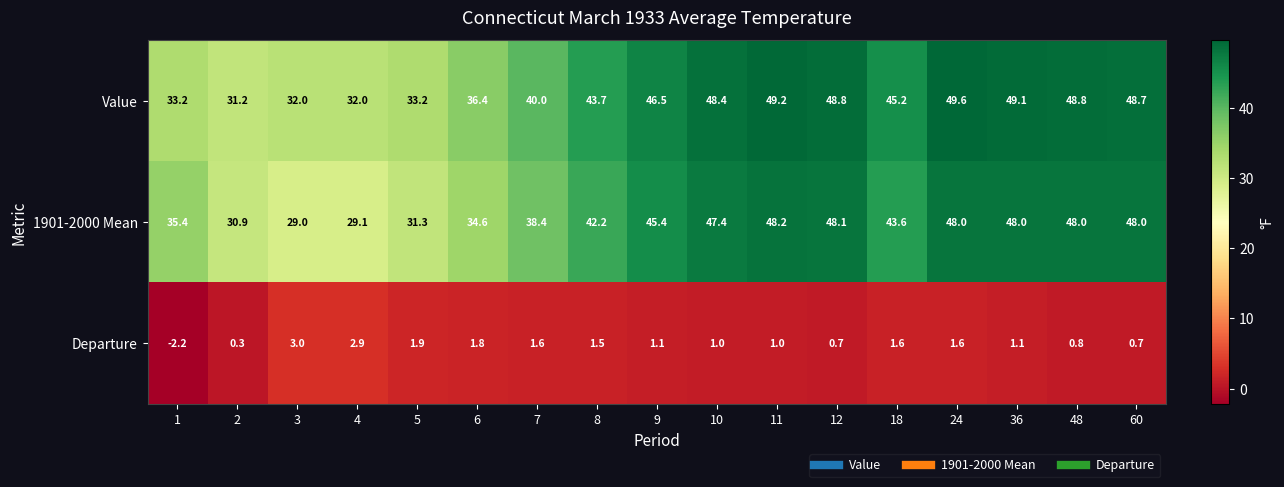

At which category is the sum across all series the highest?

24